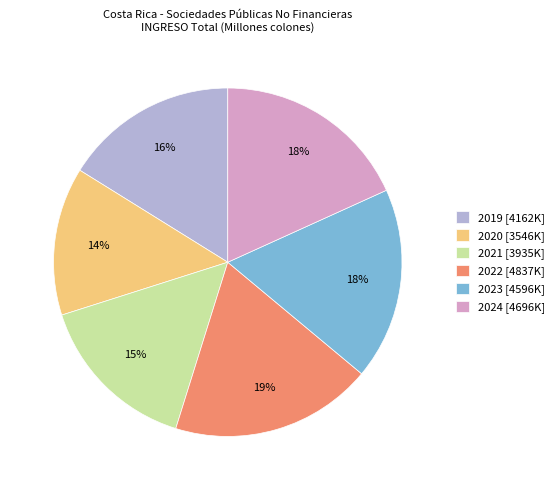

Between 2022 and 2023, which is larger?

2022